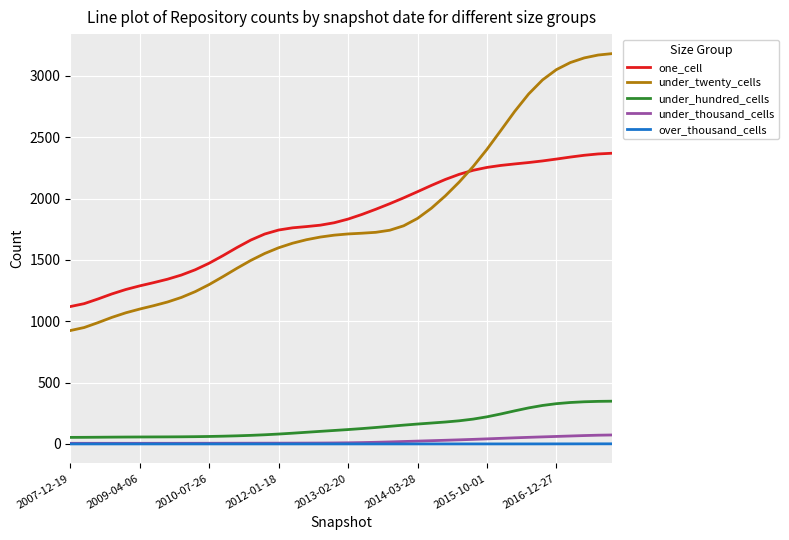

What is the greatest value displayed?

3180.8